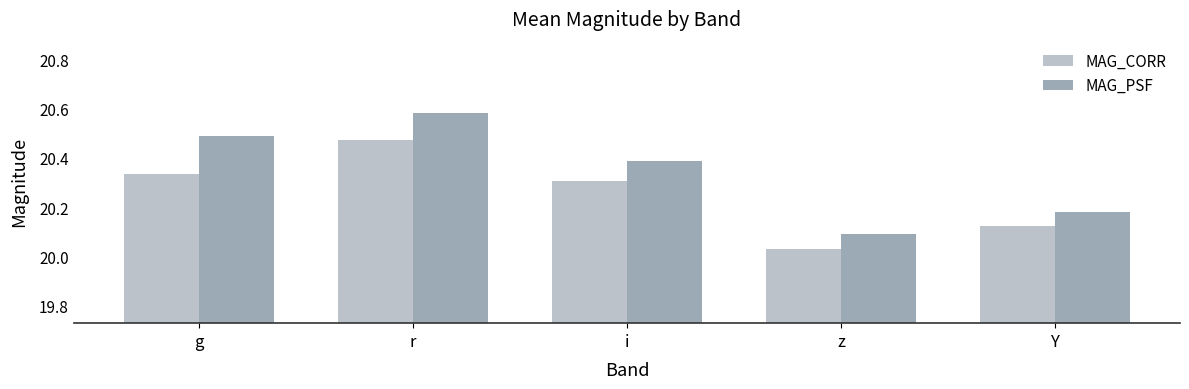

The MAG_CORR series shows 12.9 at Y. True or false?

False